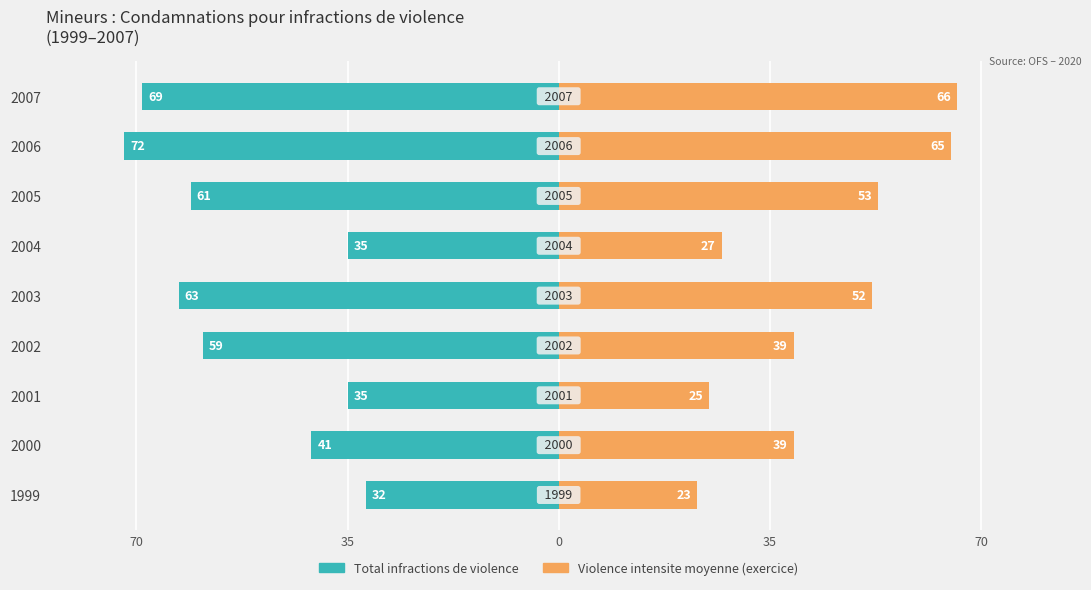

What is the difference between the second highest and minimum values in the Violence intensite moyenne series?

42